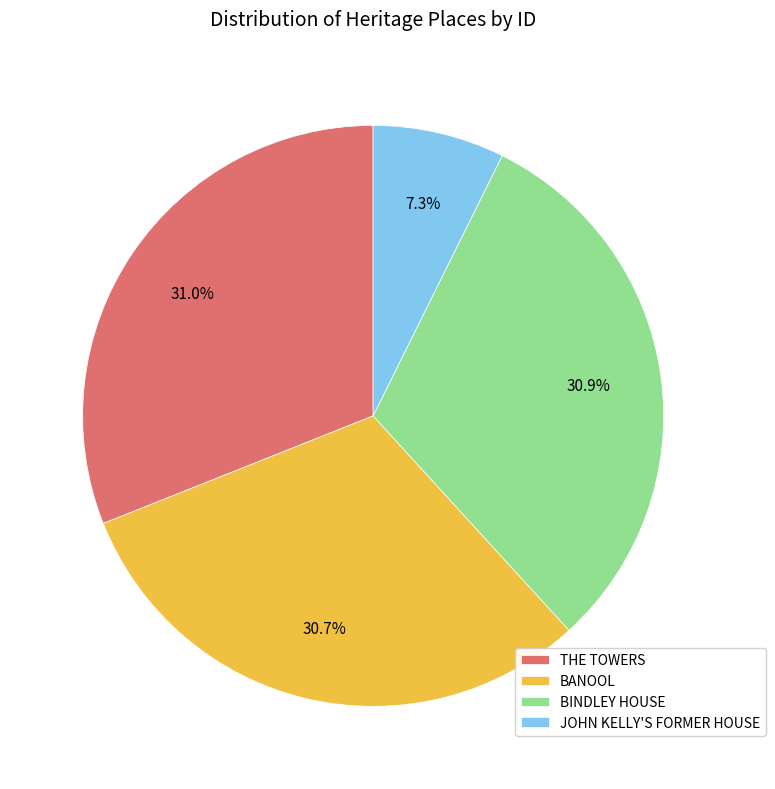

How many segments does this pie chart have?

4